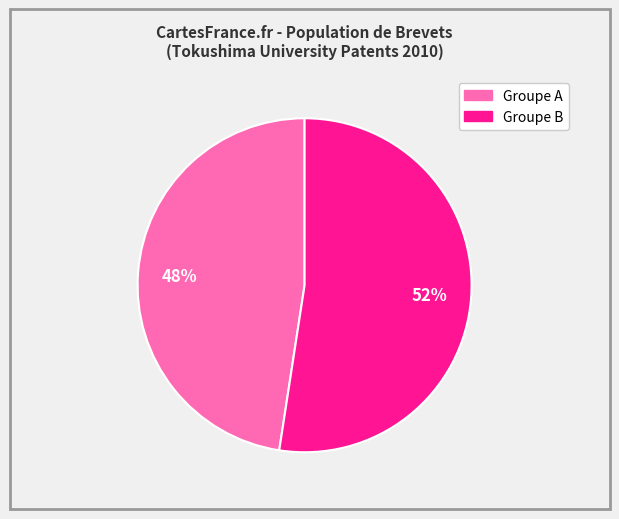

How many segments does this pie chart have?

2